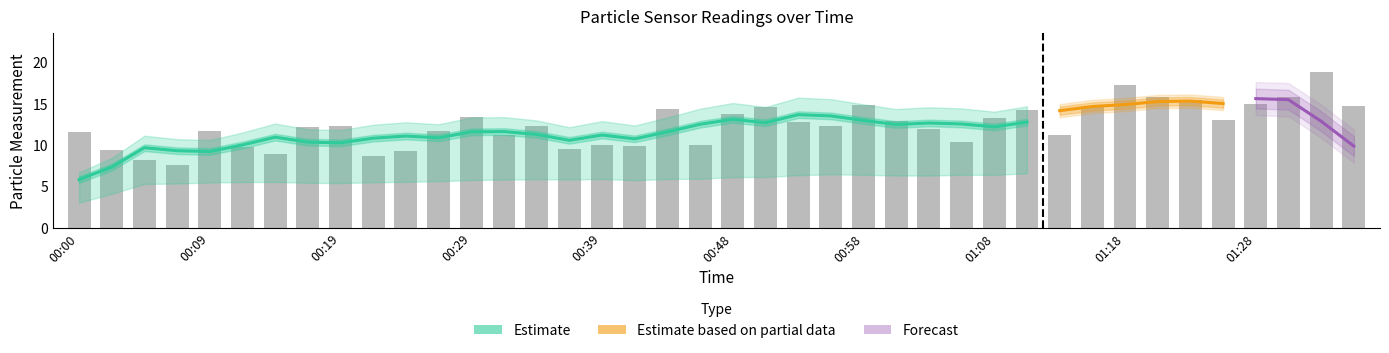

What is the change in value from 00:14 to 01:10?

+5.3